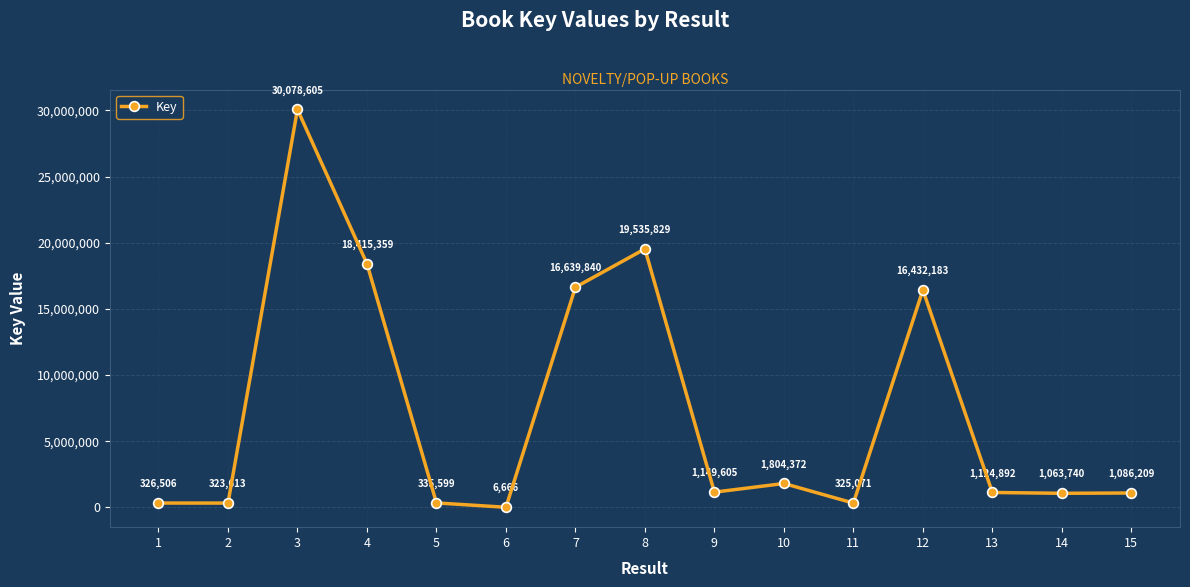

The chart shows a value of 10110822 at 4. True or false?

False